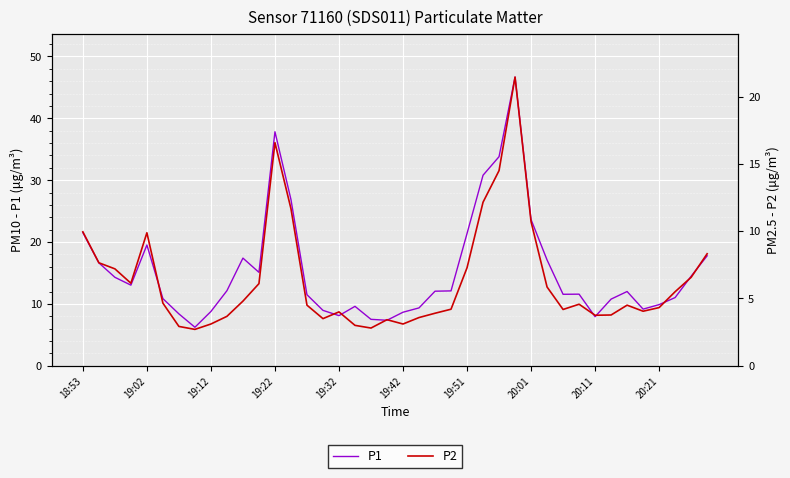

What is the highest value of the P1 series?

46.7